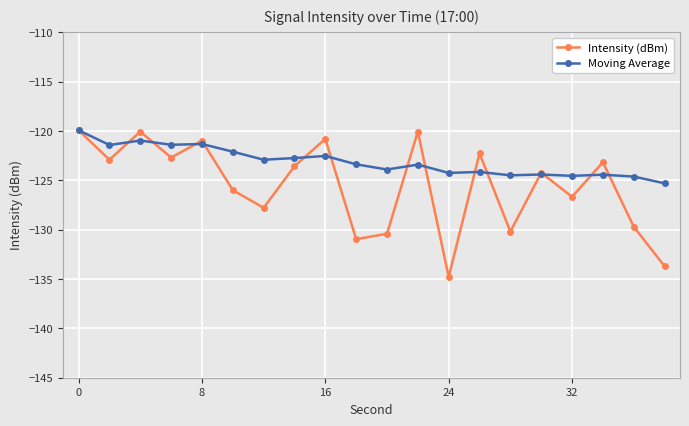

True or false: Moving Average has more than 0 interior local peaks.

True